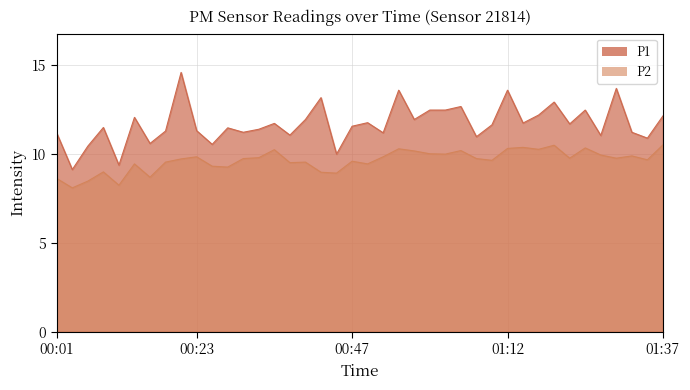

Rank the series at 00:50 from lowest to highest value.

P2, P1